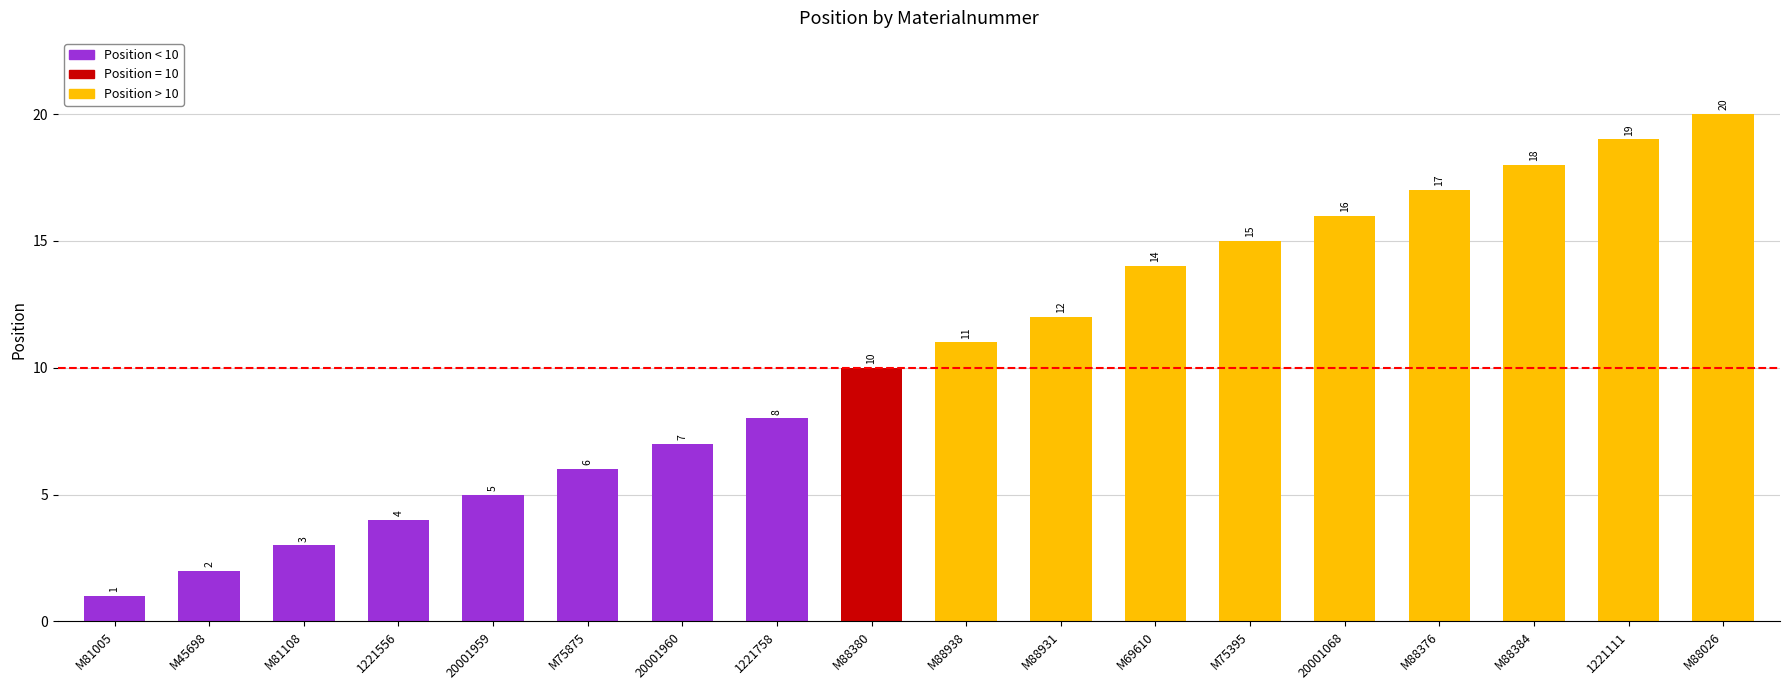

Is it true that the value at M88026 is 31?

False